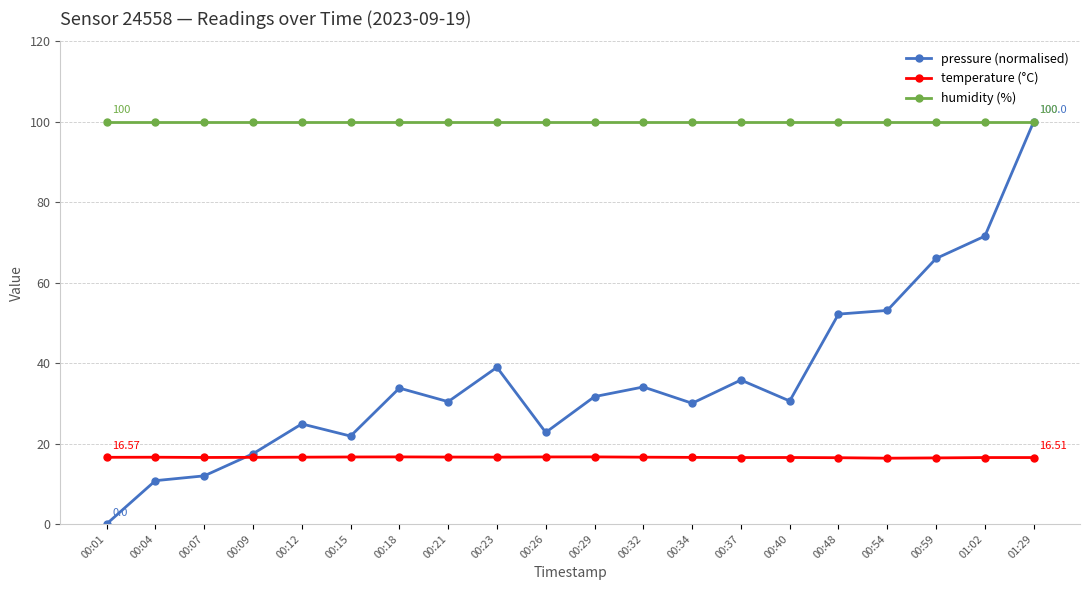

True or false: temperature (°C) and pressure (normalised) intersect in this chart.

True